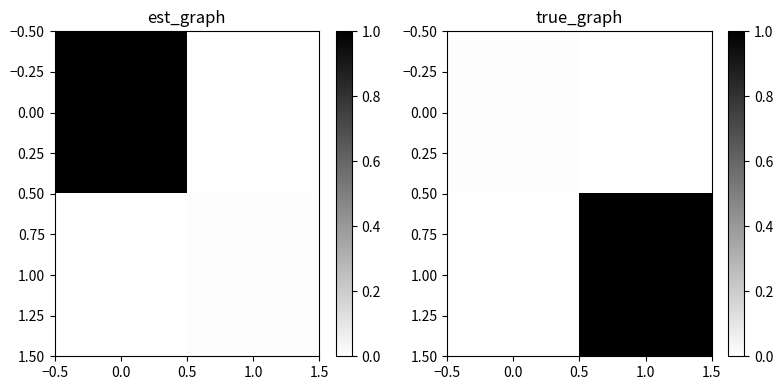

How many distinct data groups are displayed?

2